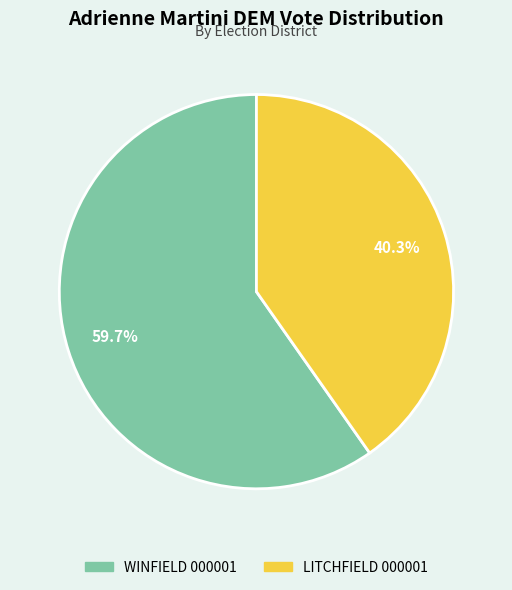

Approximately how many times larger is the value at WINFIELD 000001 compared to LITCHFIELD 000001?

1.5